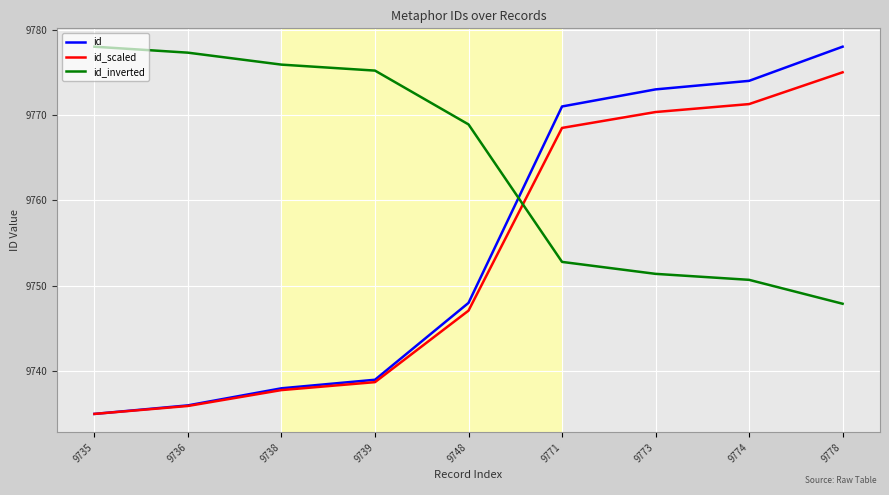

Which category has the lowest value in the id series?

9735